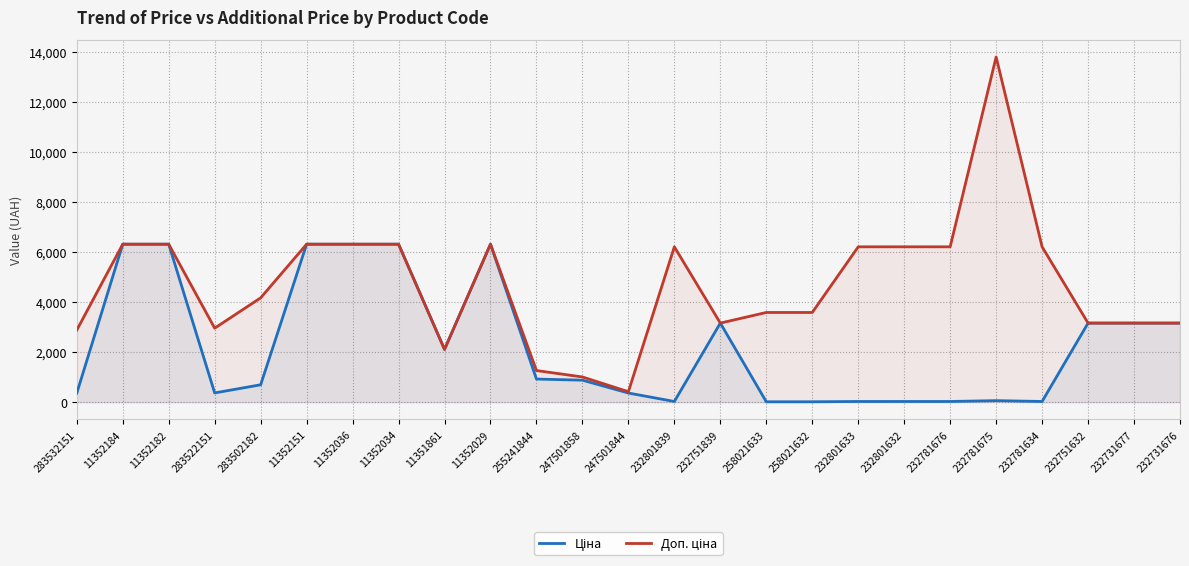

What position from the right is 232801839?

12